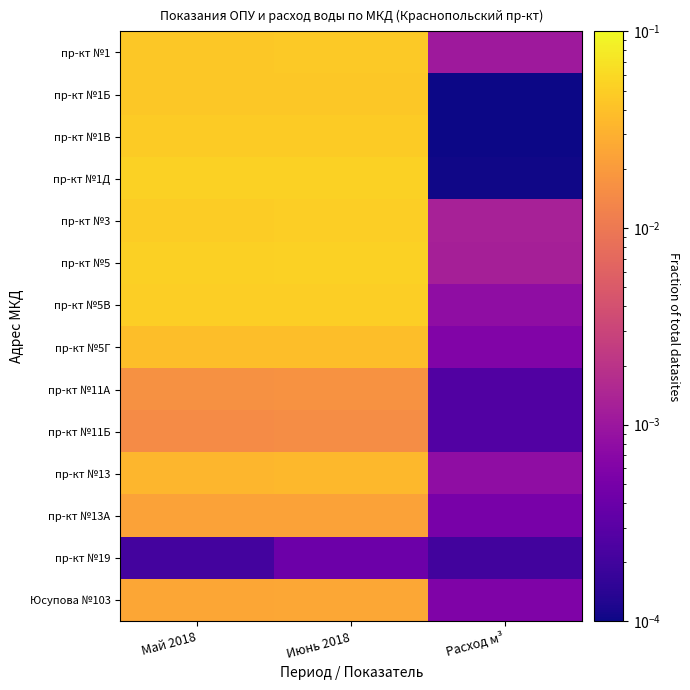

Between Июнь 2018 and Май 2018, which is larger?

Июнь 2018